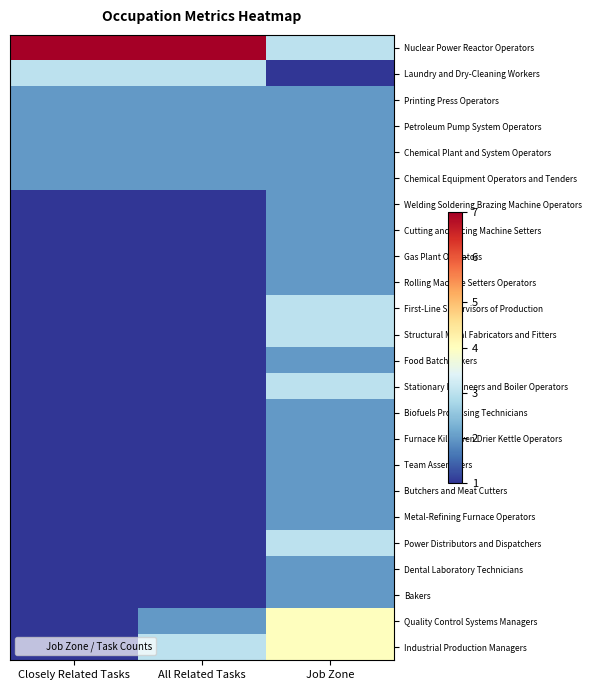

What is the total value across all series at Closely Related Tasks?

36